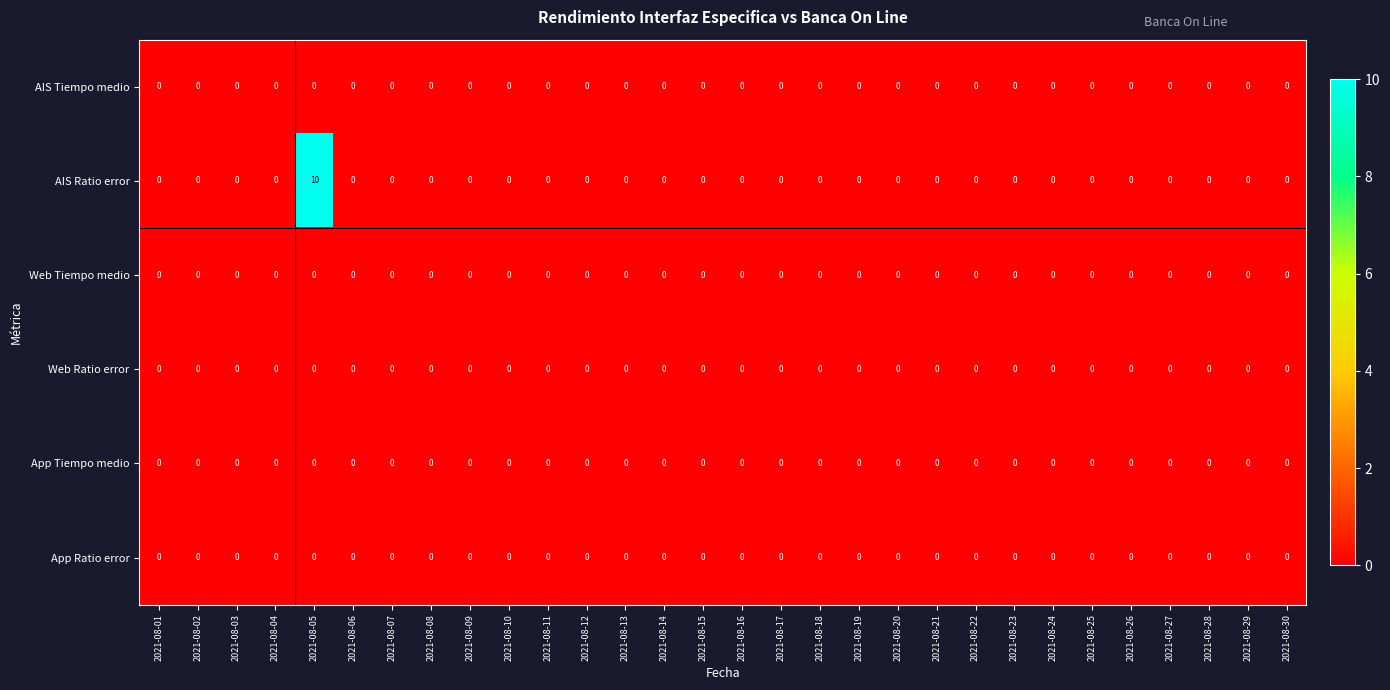

Which series has the widest spread of values?

AIS Ratio error